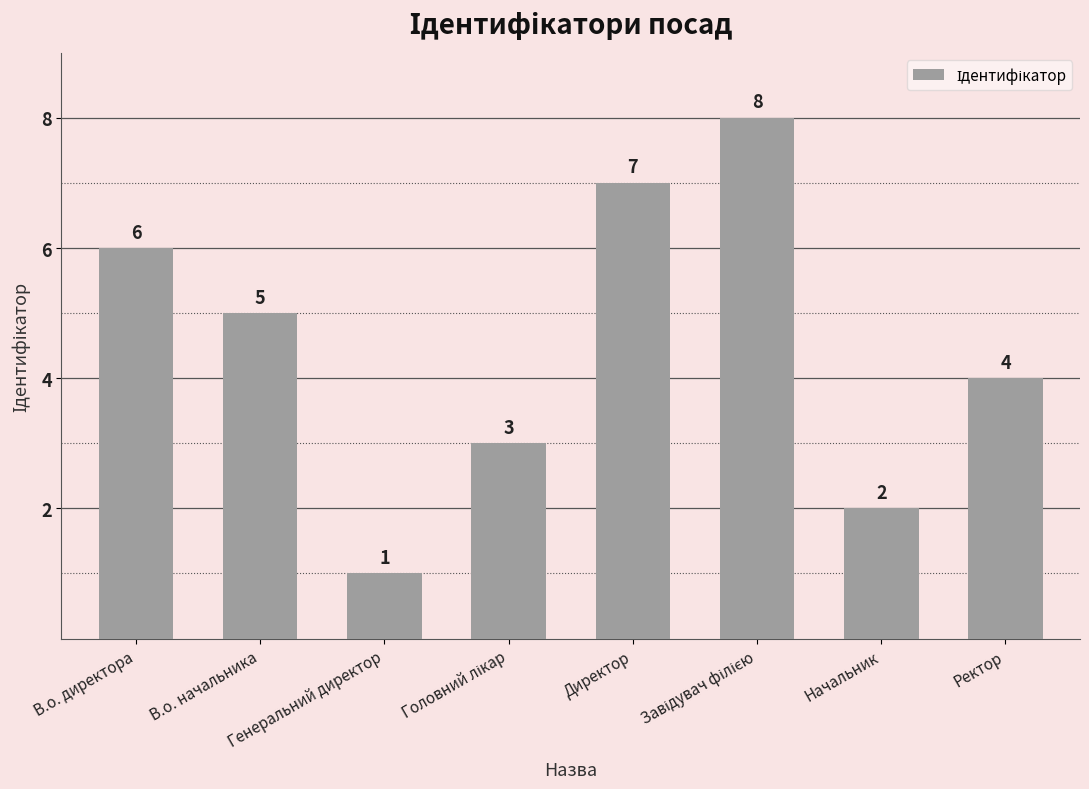

What is the value of the 5th bar from the left?

7